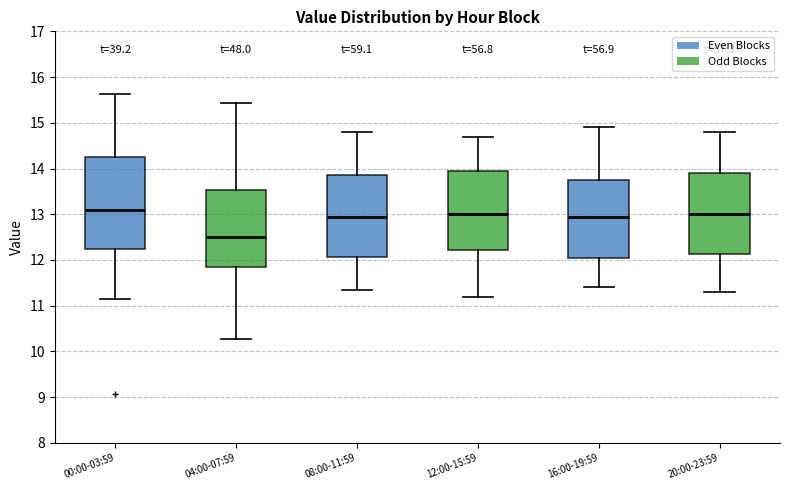

Where is the upper edge of the box for 04:00-07:59 on the y-axis? The values are not printed on the chart, so give them approximately, as read against the axis.

13.5